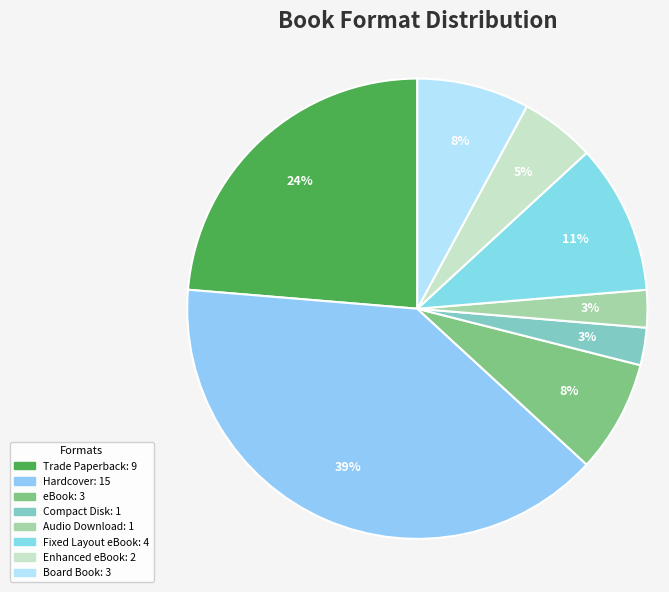

The Trade Paperback slice represents 24% of the pie. True or false?

True